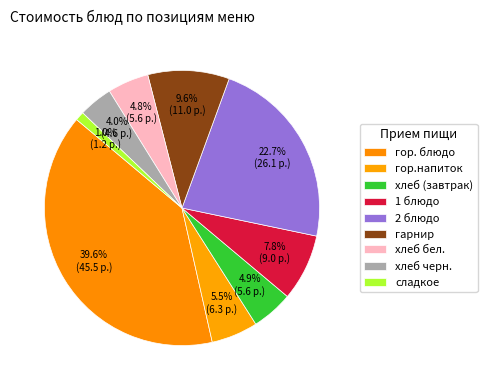

Count the number of slices in the pie.

9